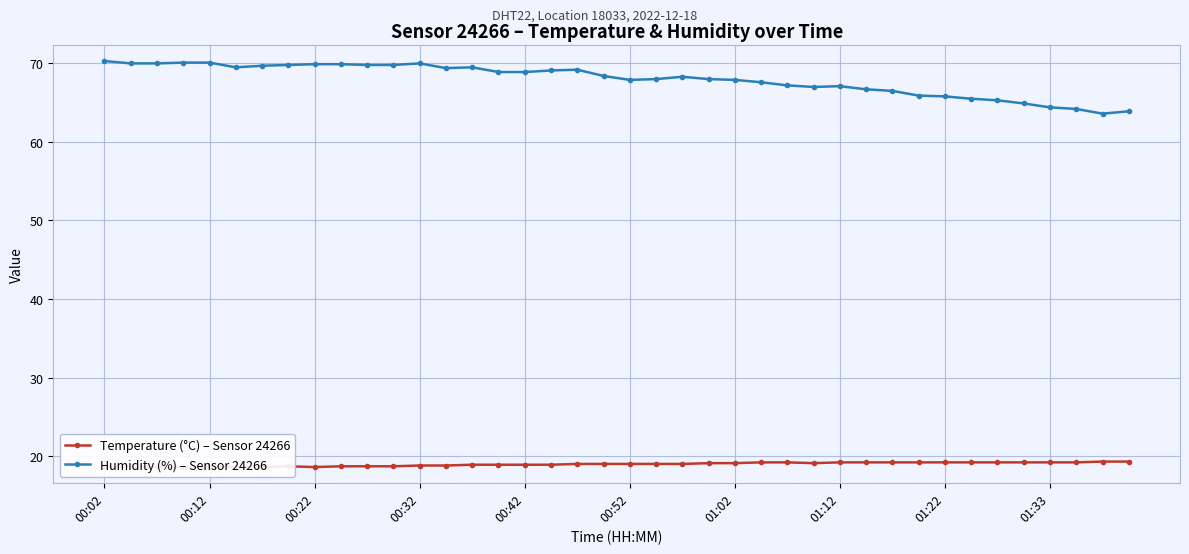

What is the minimum value for Humidity (%) – Sensor 24266?

63.6